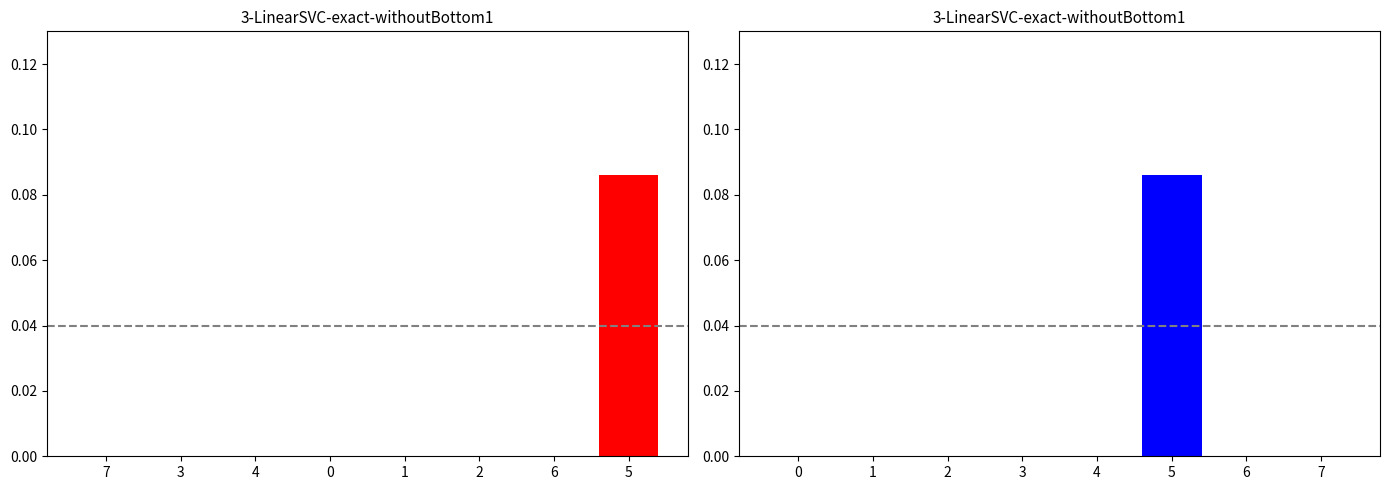

Reading right to left, extract all data points from this chart.

ID Numbers (sorted): 0.1	0.0	0.0	0.0	0.0	0.0	0.0	0.0
ID Numbers (original): 0.0	0.0	0.1	0.0	0.0	0.0	0.0	0.0